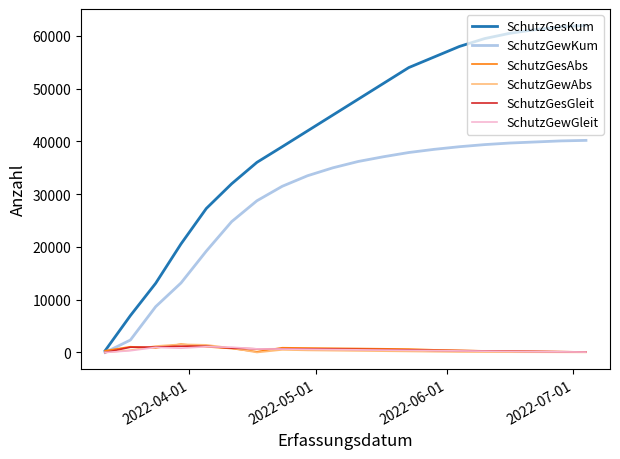

Which series has the largest total across all categories?

SchutzGesKum